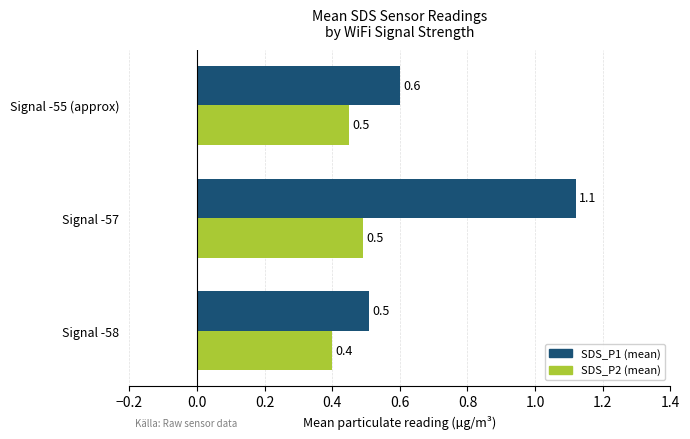

At which category does the chart reach its minimum across all series?

Signal -58